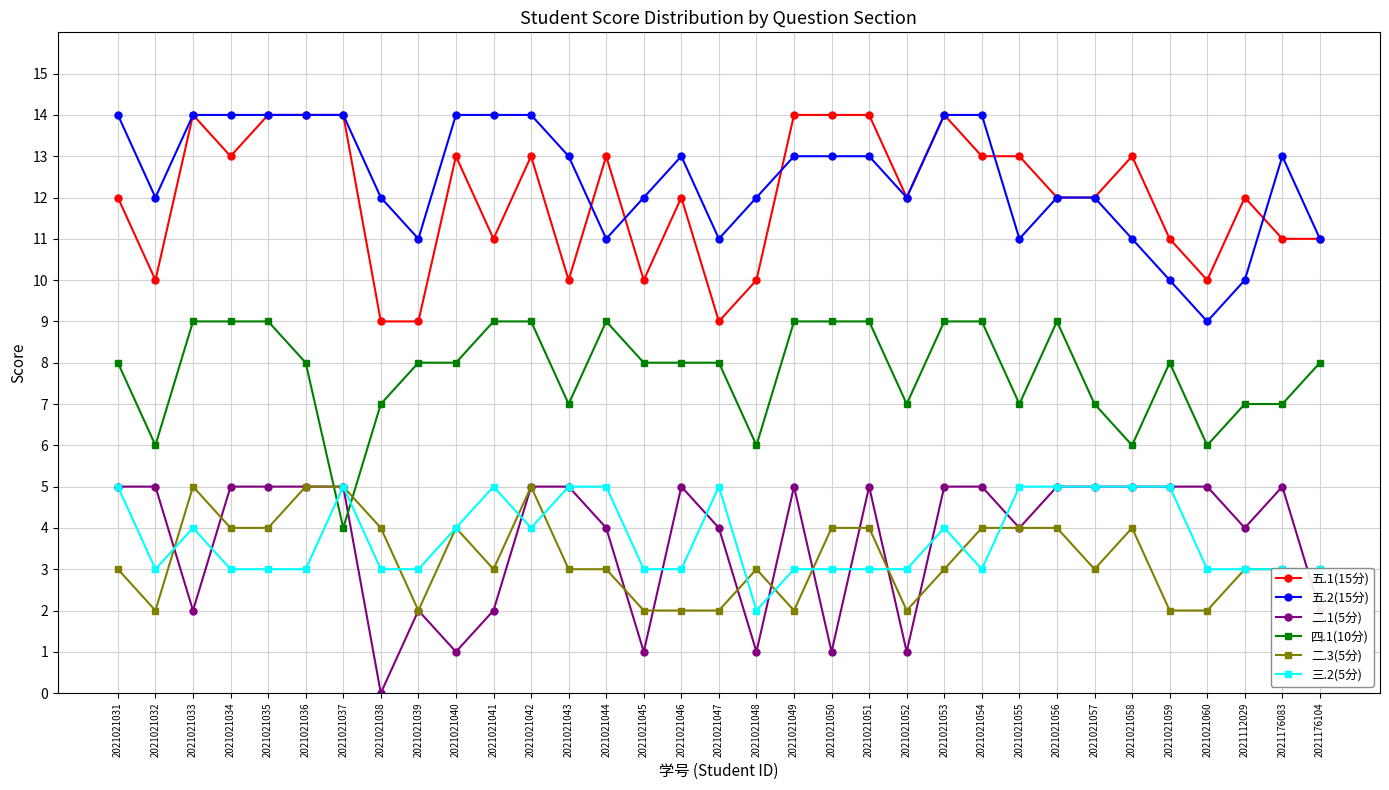

The value of 四.1(10分) at 2021176083 is 1. True or false?

False